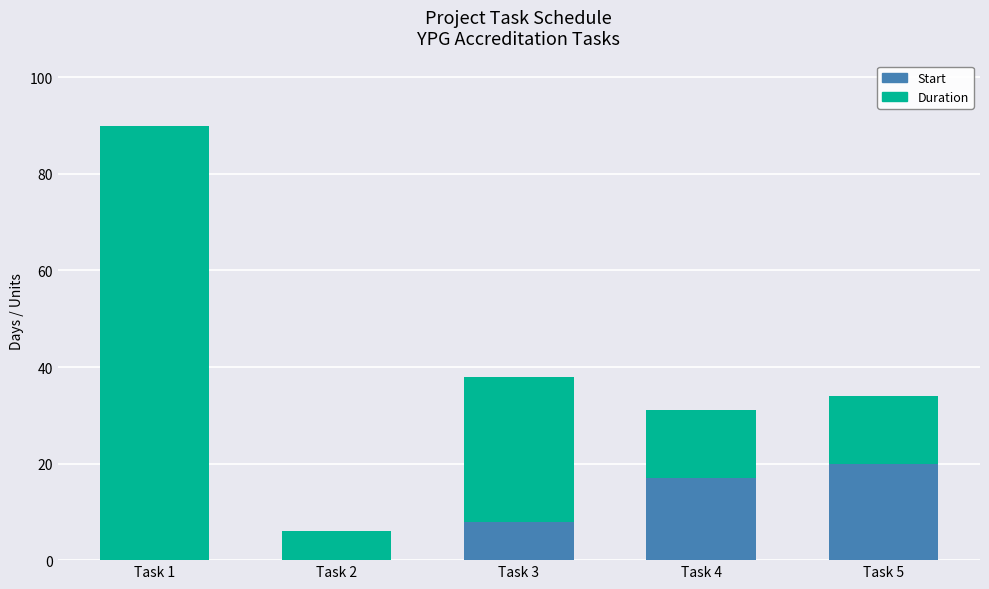

At which category is the sum across all series the highest?

Task 1